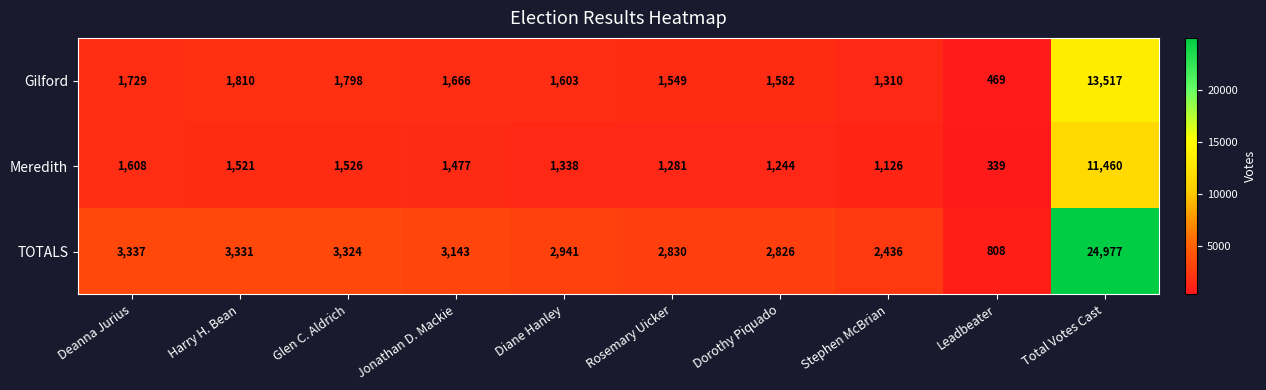

List the series in order of their peak value, lowest first.

Meredith, Gilford, TOTALS